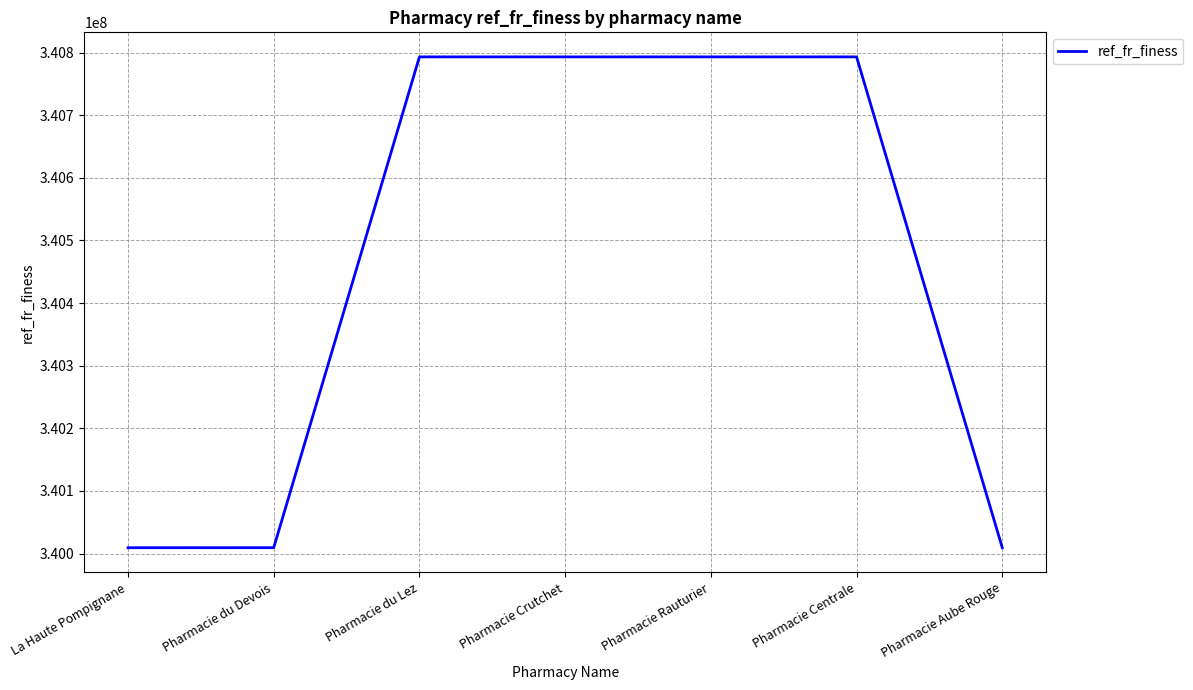

What is the sum of the values at Pharmacie Centrale and Pharmacie Rauturier?

681586148